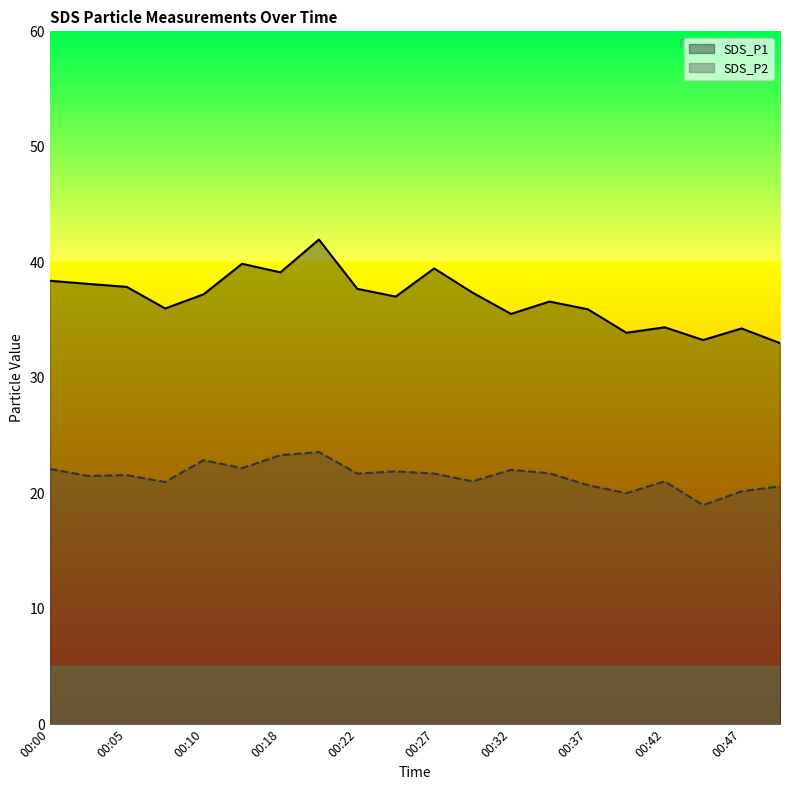

Which series has the largest range (max minus min)?

SDS_P1